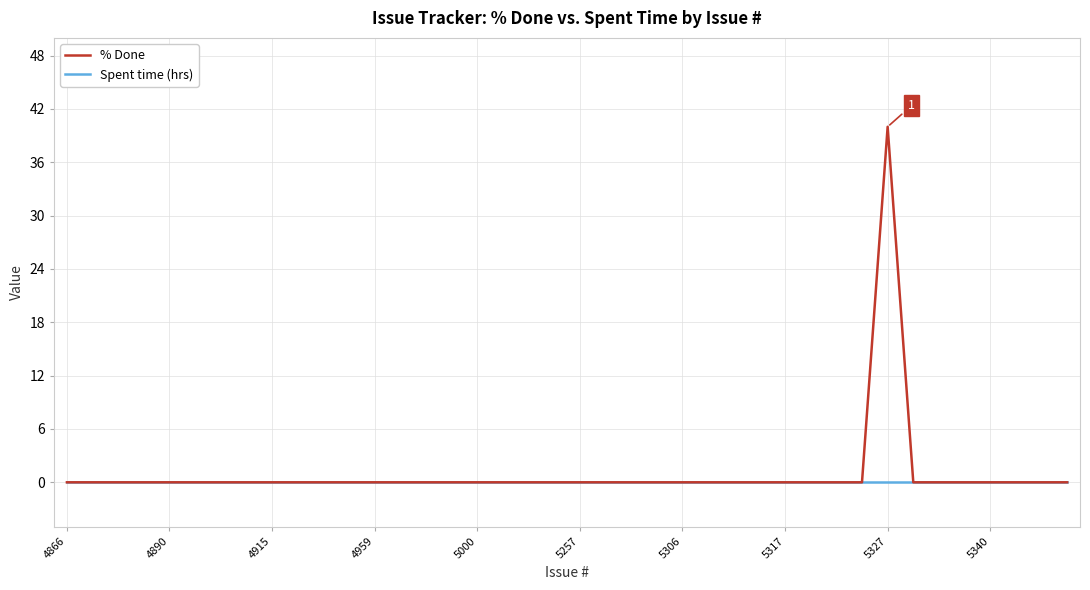

Which series has the largest range (max minus min)?

% Done